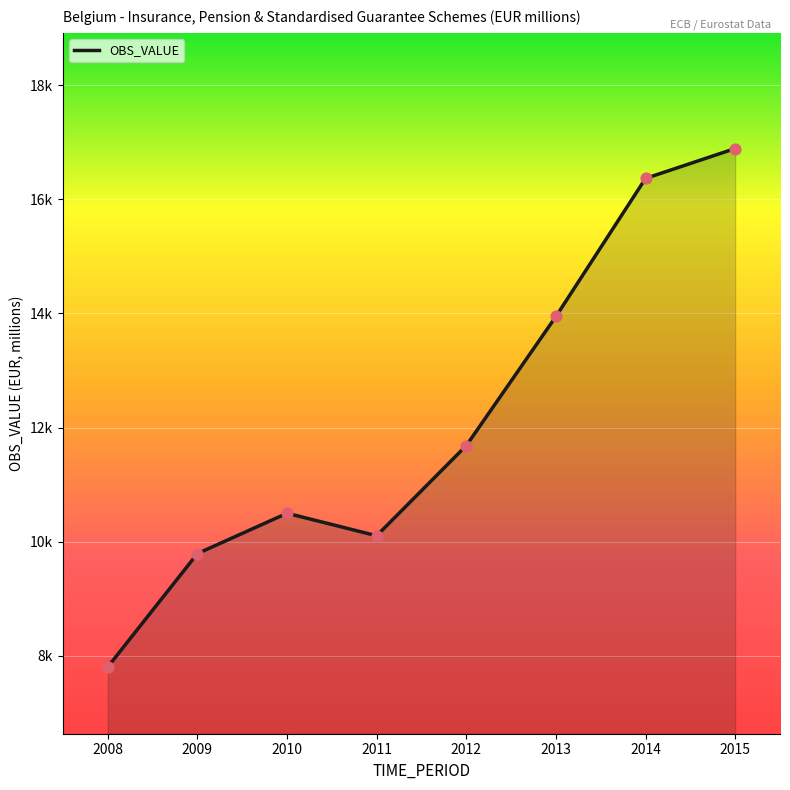

What is the change in value from 2008 to 2009?

+1985.7